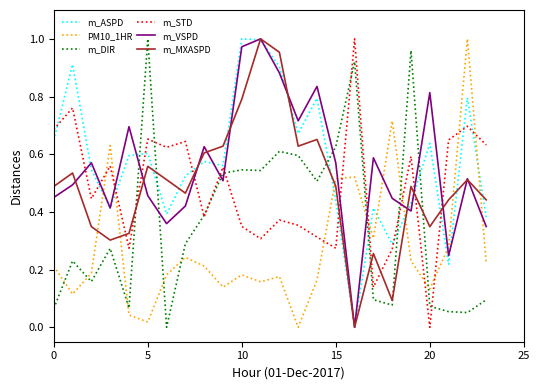

True or false: m_MXASPD and m_STD cross at least once.

True